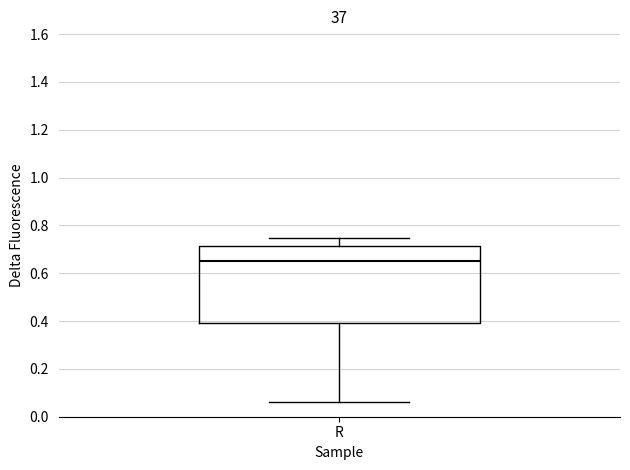

Where is the upper edge of the box for R on the y-axis? The values are not printed on the chart, so give them approximately, as read against the axis.

0.72